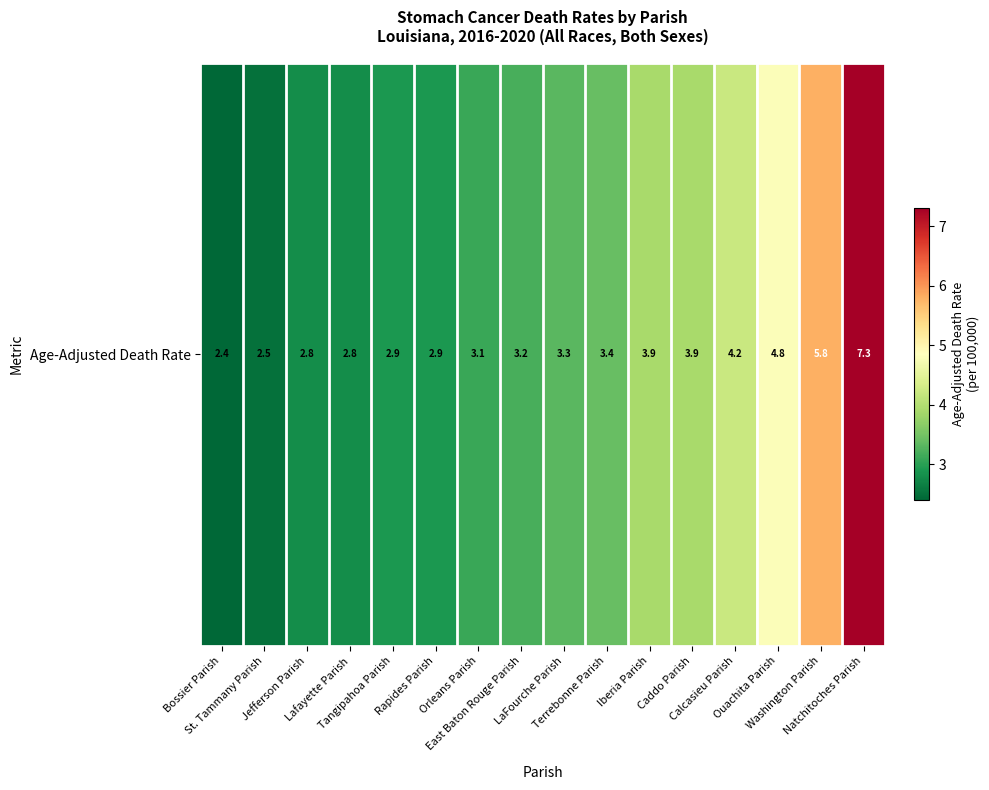

What is the sum of all values?

59.2